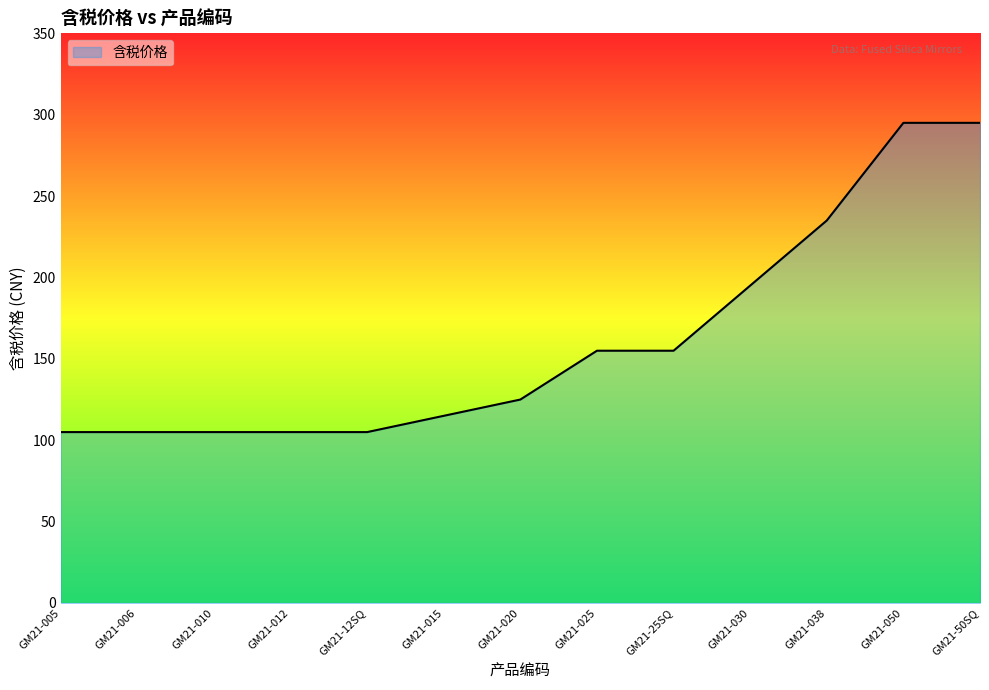

True or false: the data shows 125 at GM21-020.

True